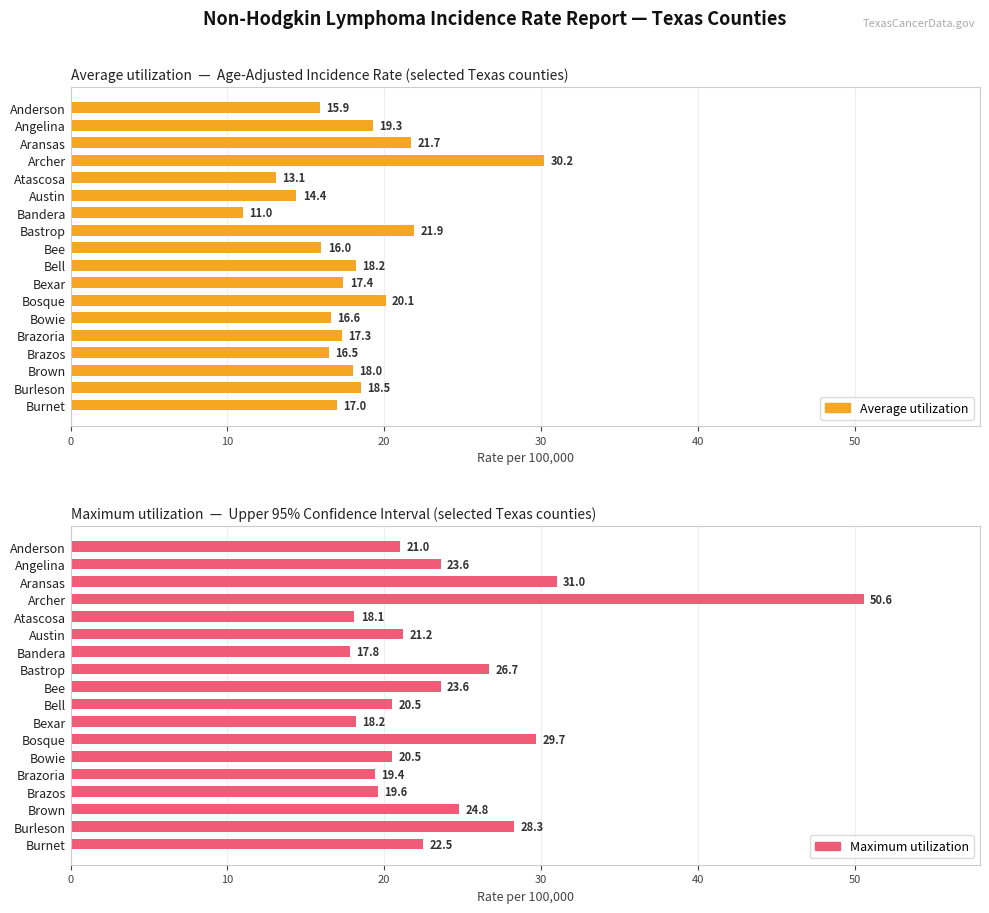

What is the difference between the highest and lowest values at Brazoria?

2.1